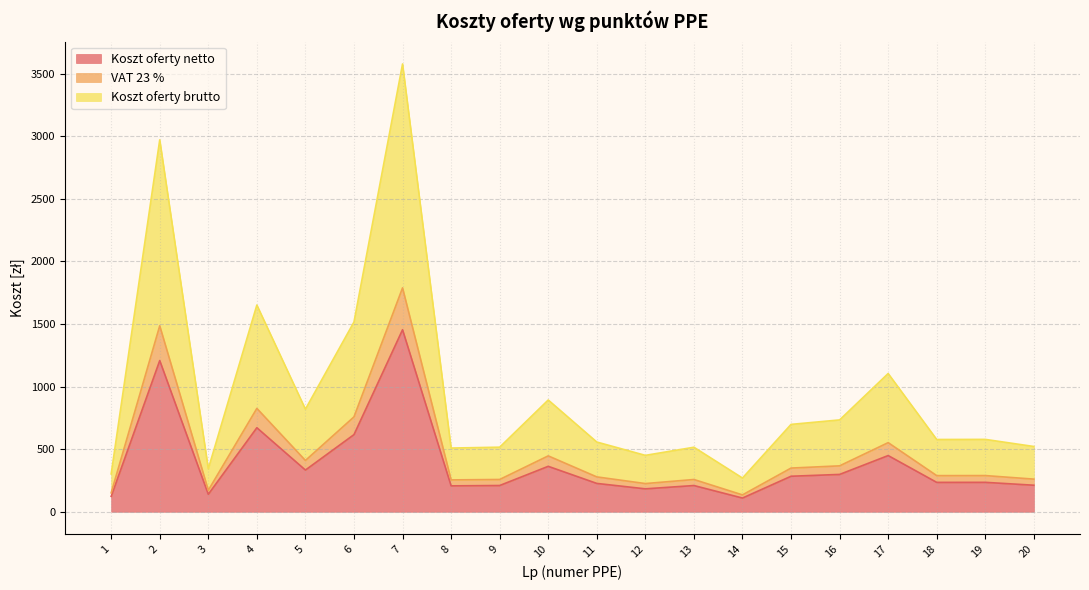

At which category is the sum across all series the highest?

7